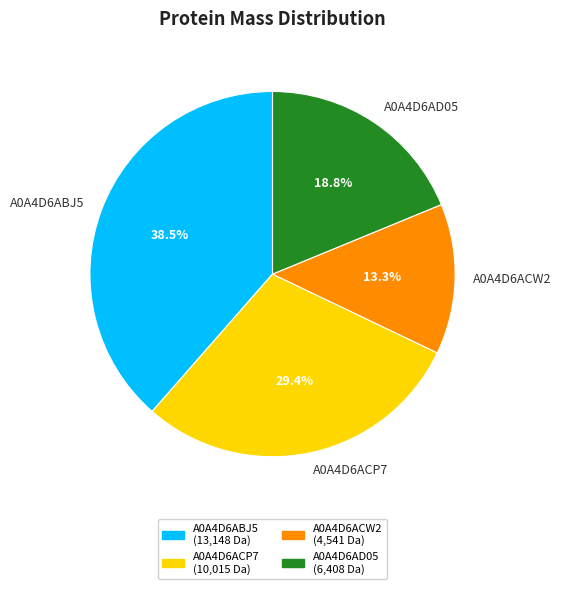

True or false: A0A4D6AD05 accounts for 9% of the total.

False